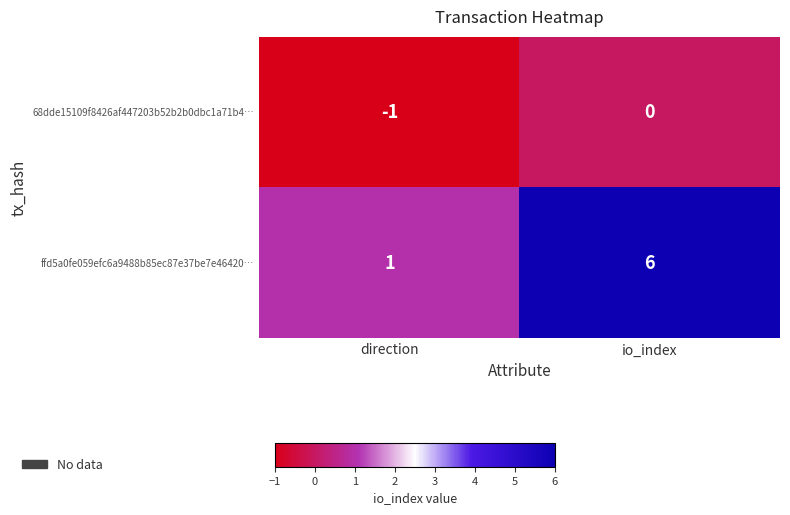

How many series are shown in this chart?

2